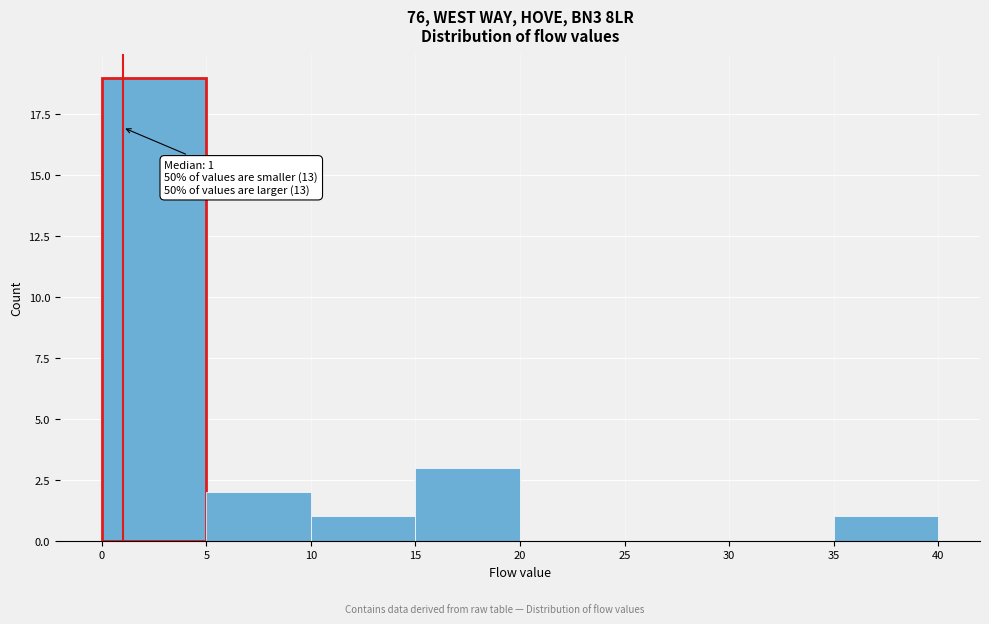

Which range on the x-axis has the tallest bar?

0 to 5